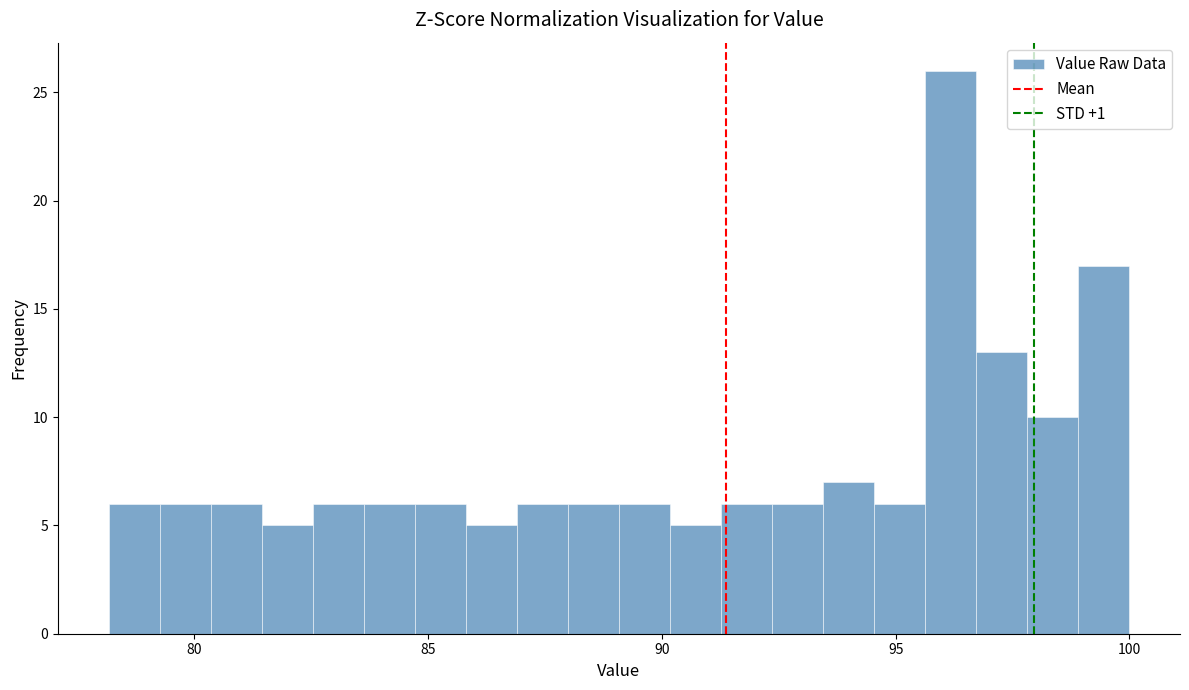

Read against the x-axis, roughly where is the centre of the tallest bar?

96.0